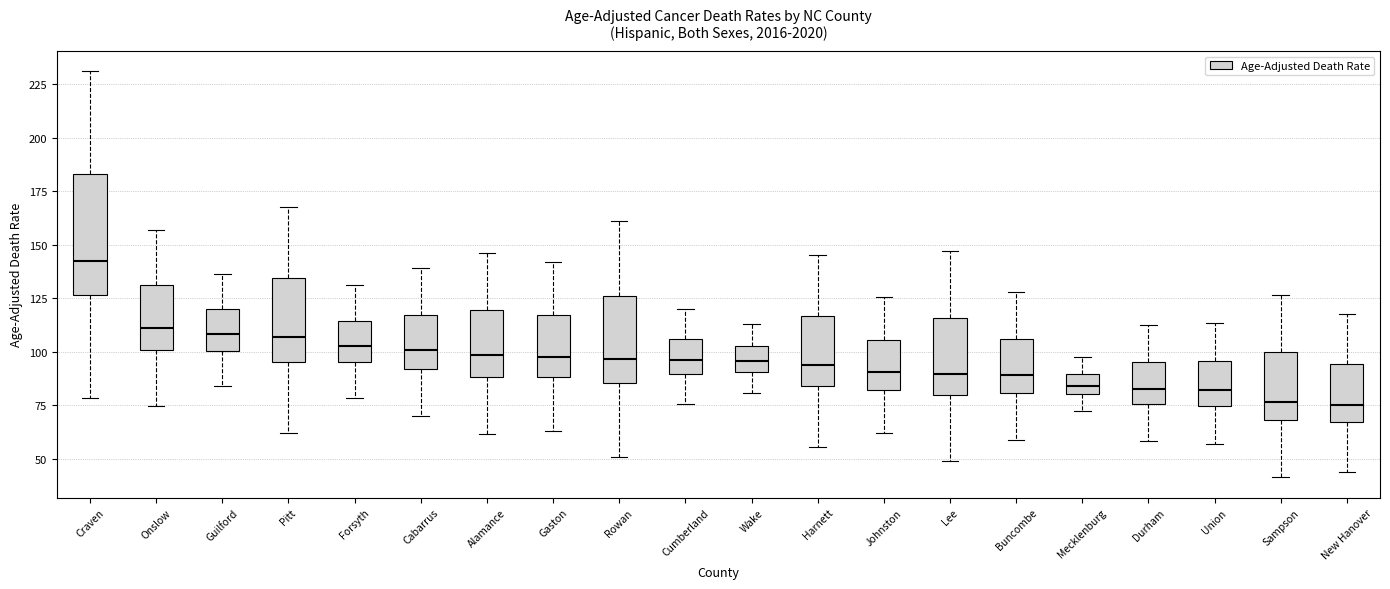

Which box is the tallest, from its lower edge to its upper edge?

Craven